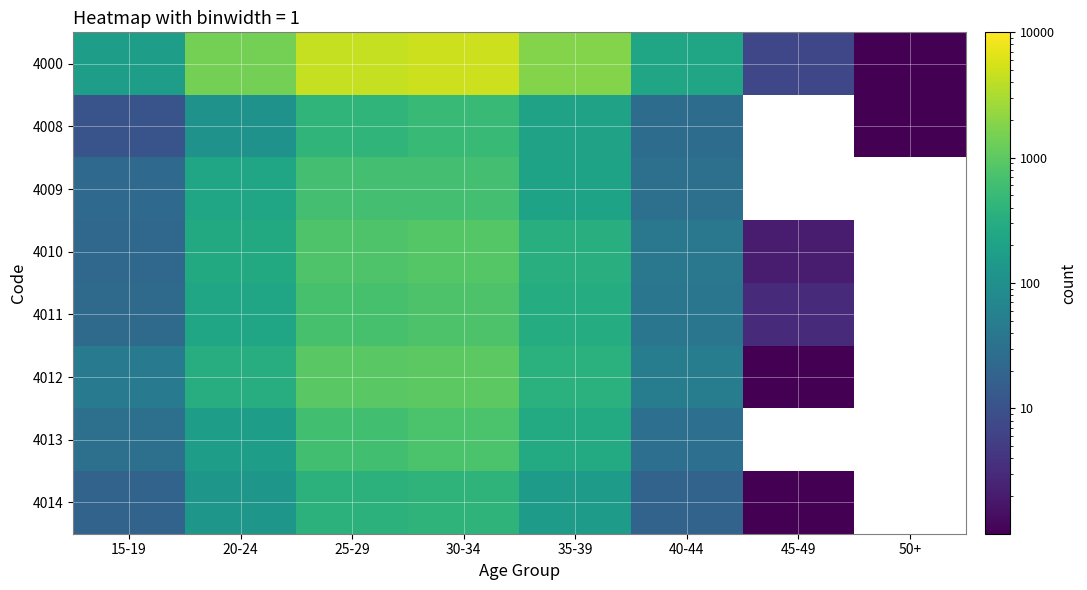

How many distinct data groups are displayed?

8